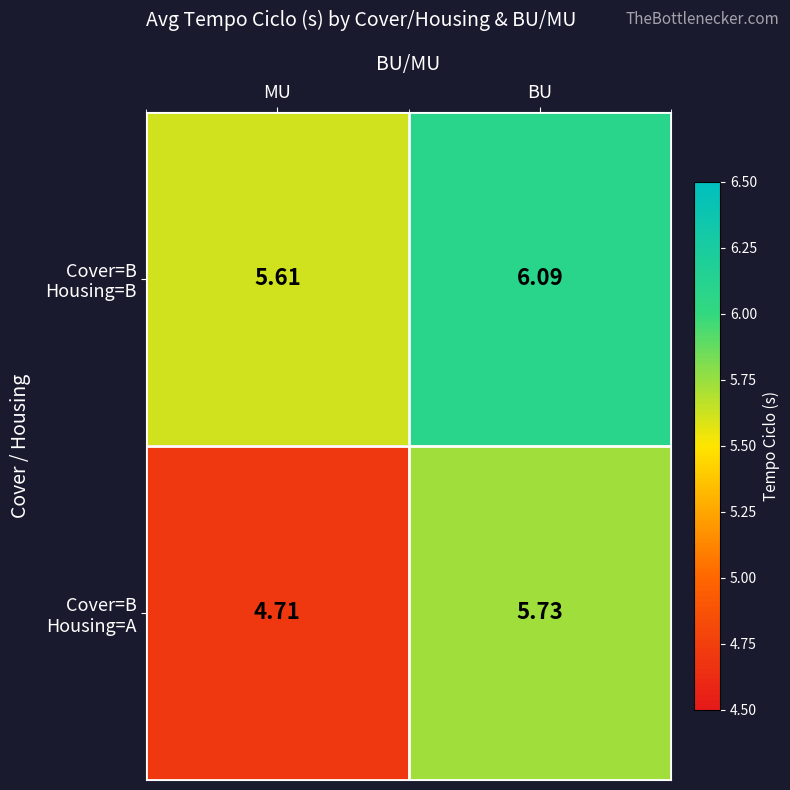

At which category is the sum across all series the highest?

BU